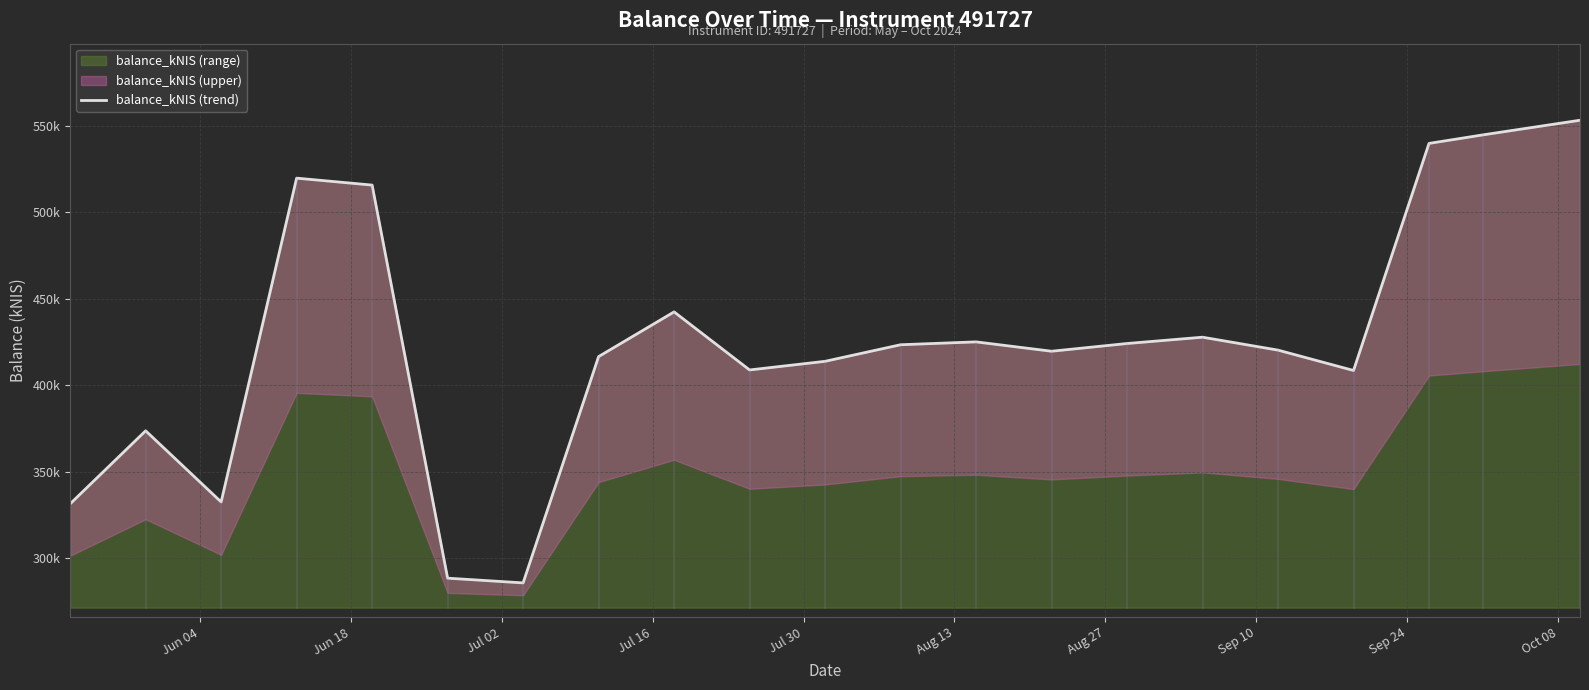

Reading right to left, transcribe all the data shown in this chart.

553309.1	544856.7	539919.1	408672.0	420438.9	427906.3	424258.1	419793.8	425205.0	423546.1	413964.7	408976.0	442536.5	416693.1	285890.3	288625.9	515830.6	519839.5	332671.9	373810.5	331603.4